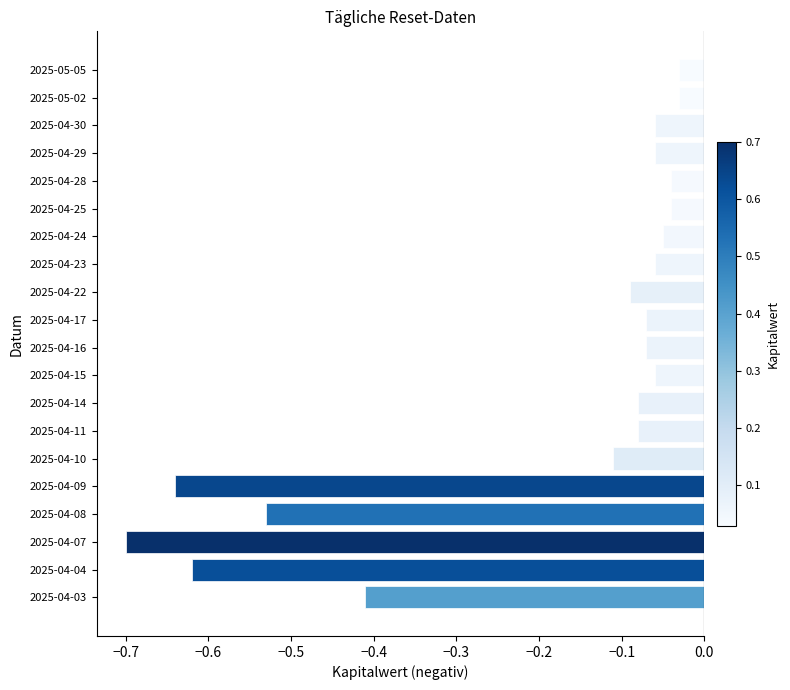

The value at 2025-04-14 is -0.0. True or false?

False